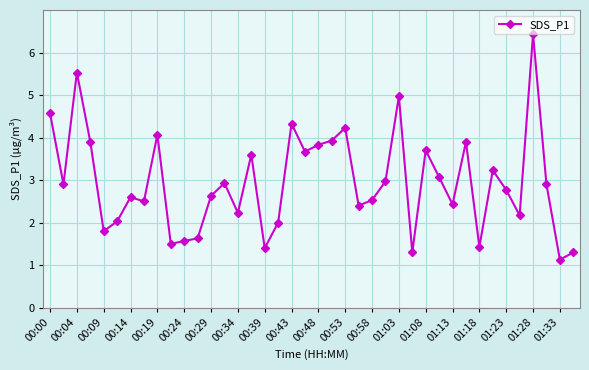

What is the value of the 5th point from the left?

1.8